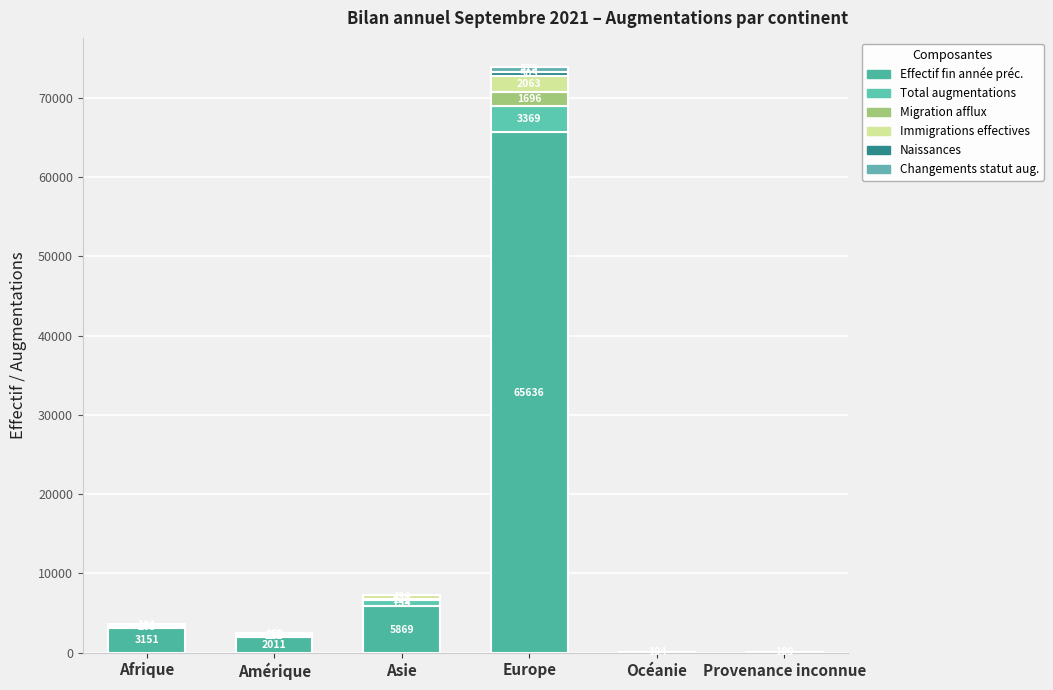

What is the total value across all series at Amérique?

2501